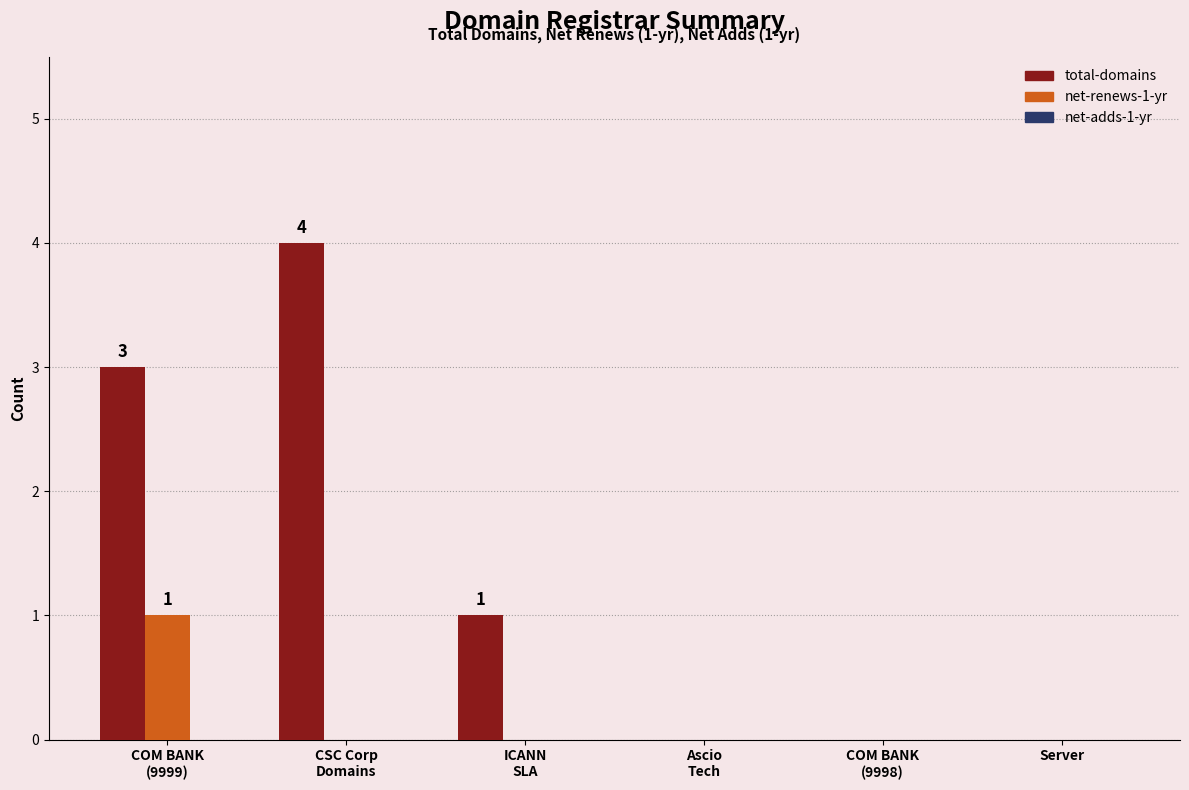

What is the maximum value shown in the chart?

4